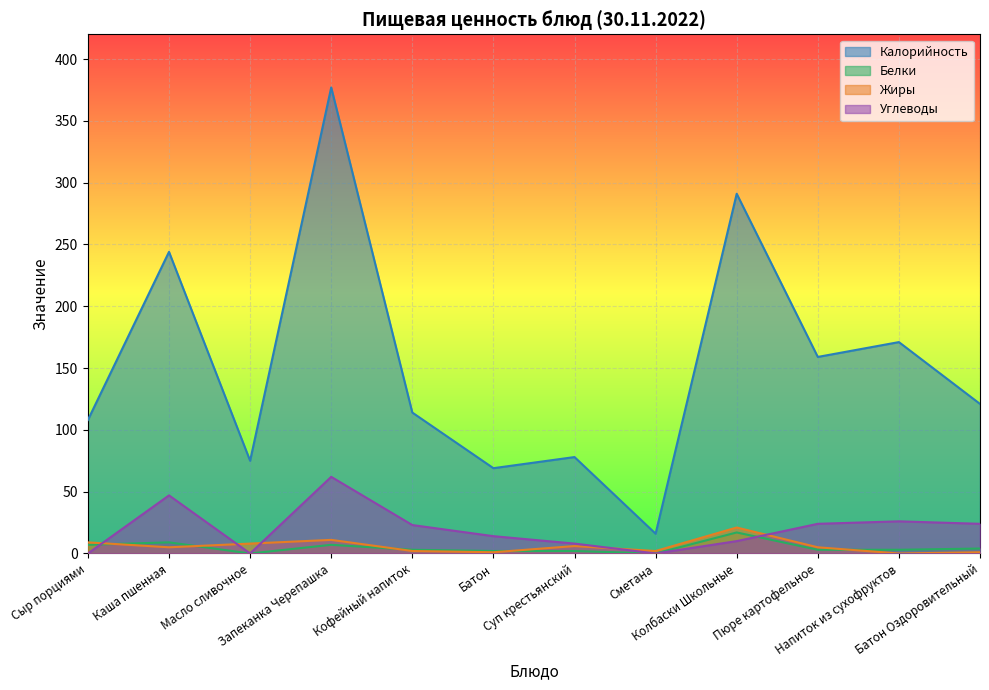

How many interior local valleys does the Белки series have?

2